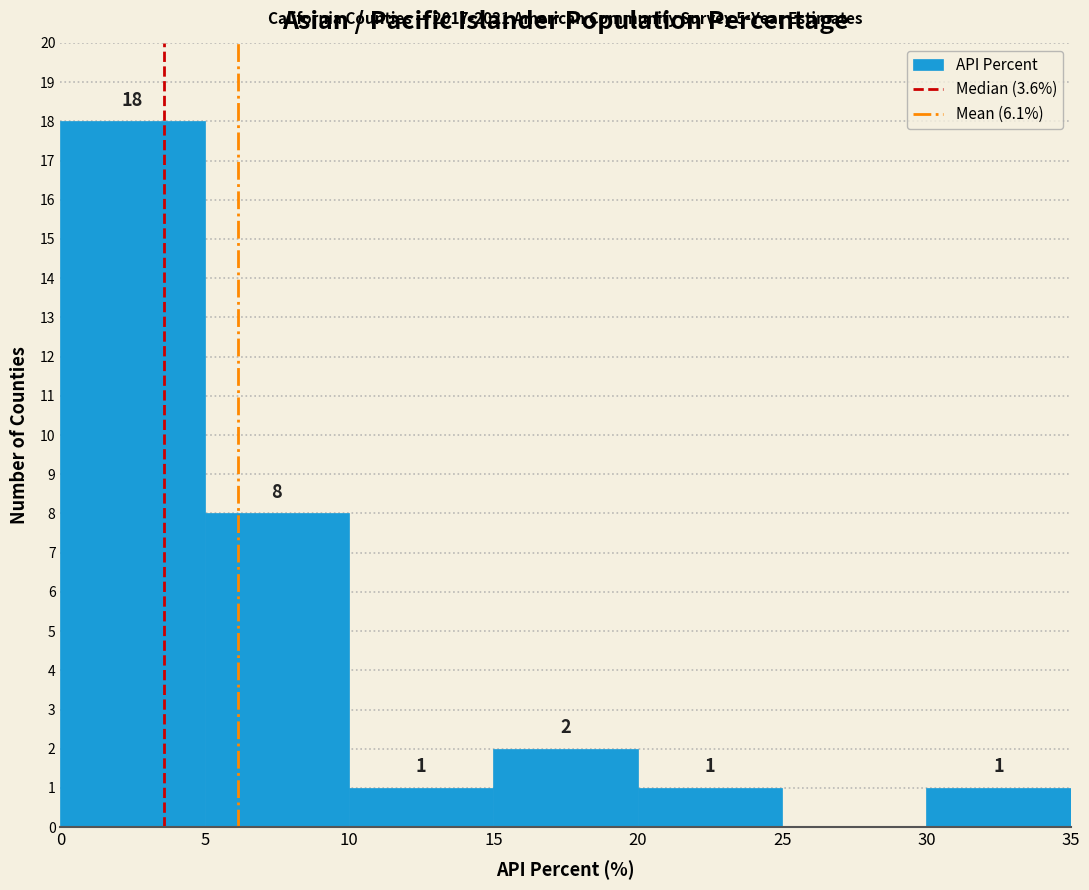

Over which range of the x-axis is the bar tallest?

0 to 5